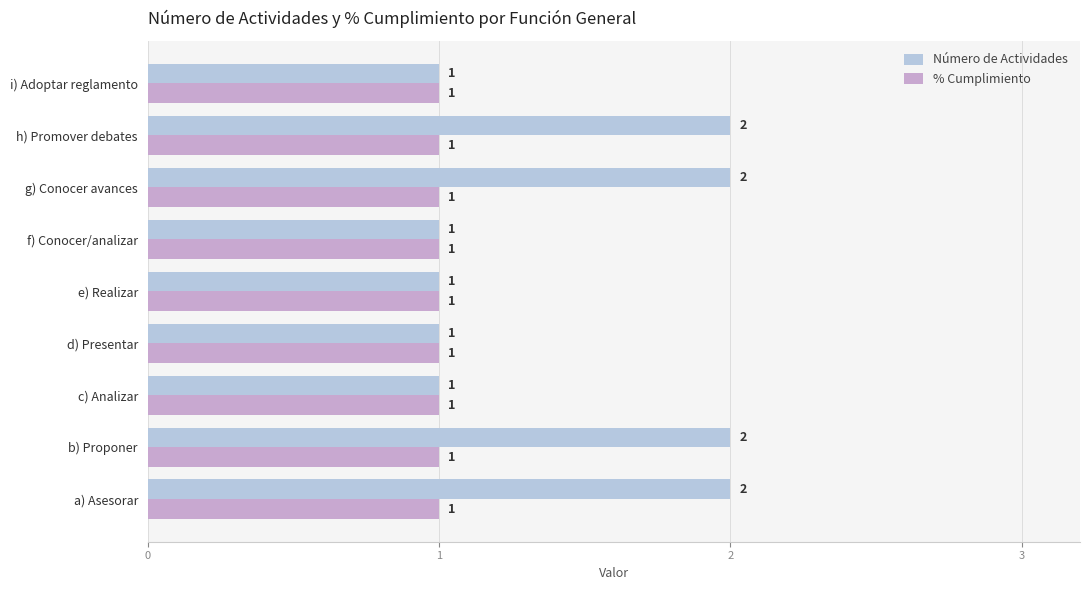

Which series has the largest total across all categories?

Número de Actividades